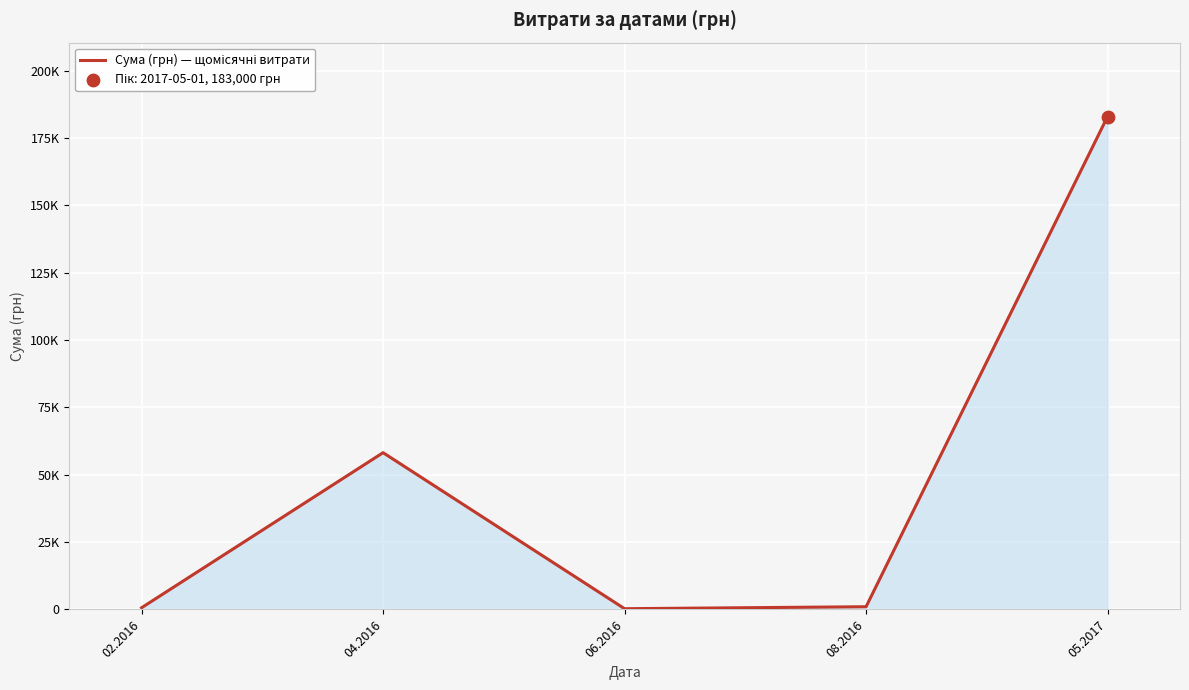

What is the change in value from 02.2016 to 06.2016?

-366.5